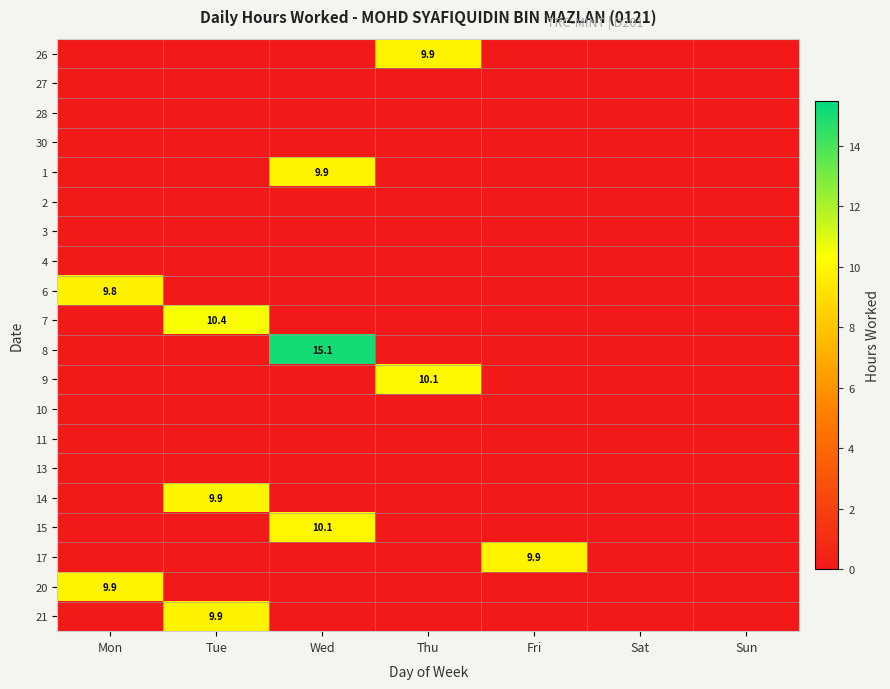

The 15 series shows 4.5 at Wed. True or false?

False